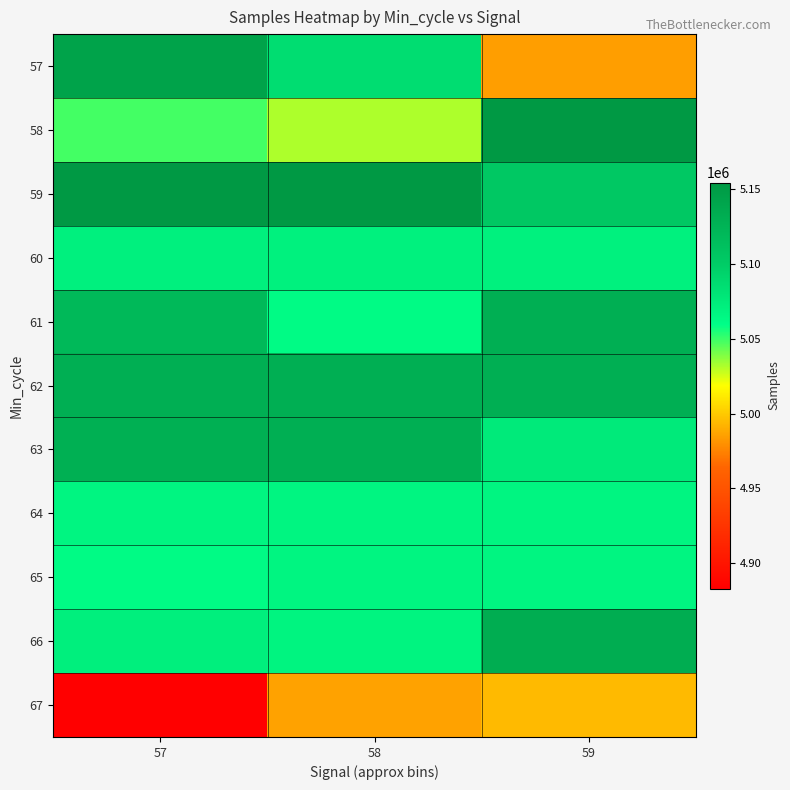

At how many categories does at least one series exceed 4987223?

3